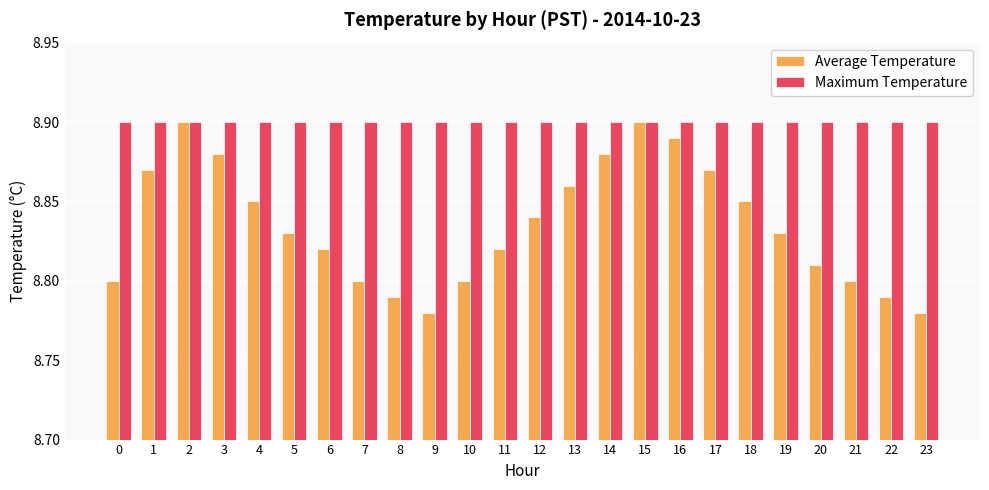

List the series in order of their overall mean, highest first.

Maximum Temperature, Average Temperature